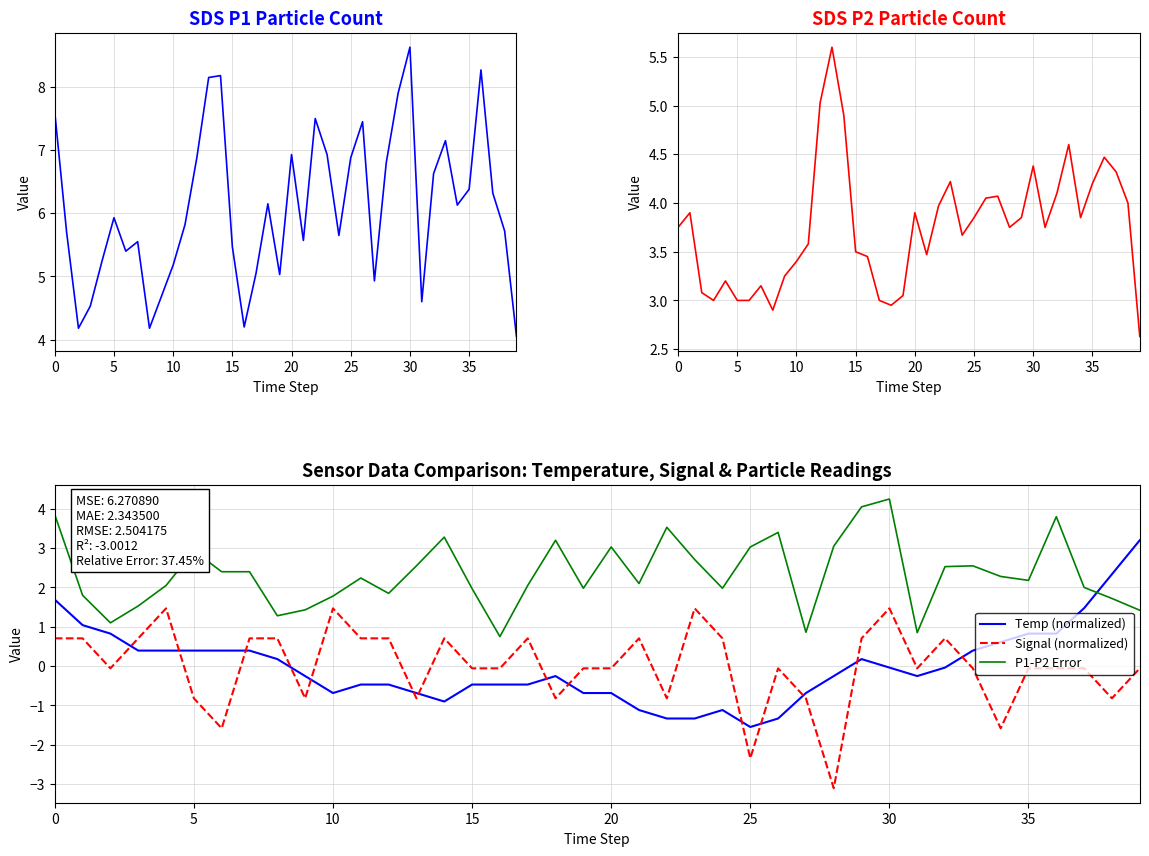

Where is the first local minimum for Temp (normalized)?

10